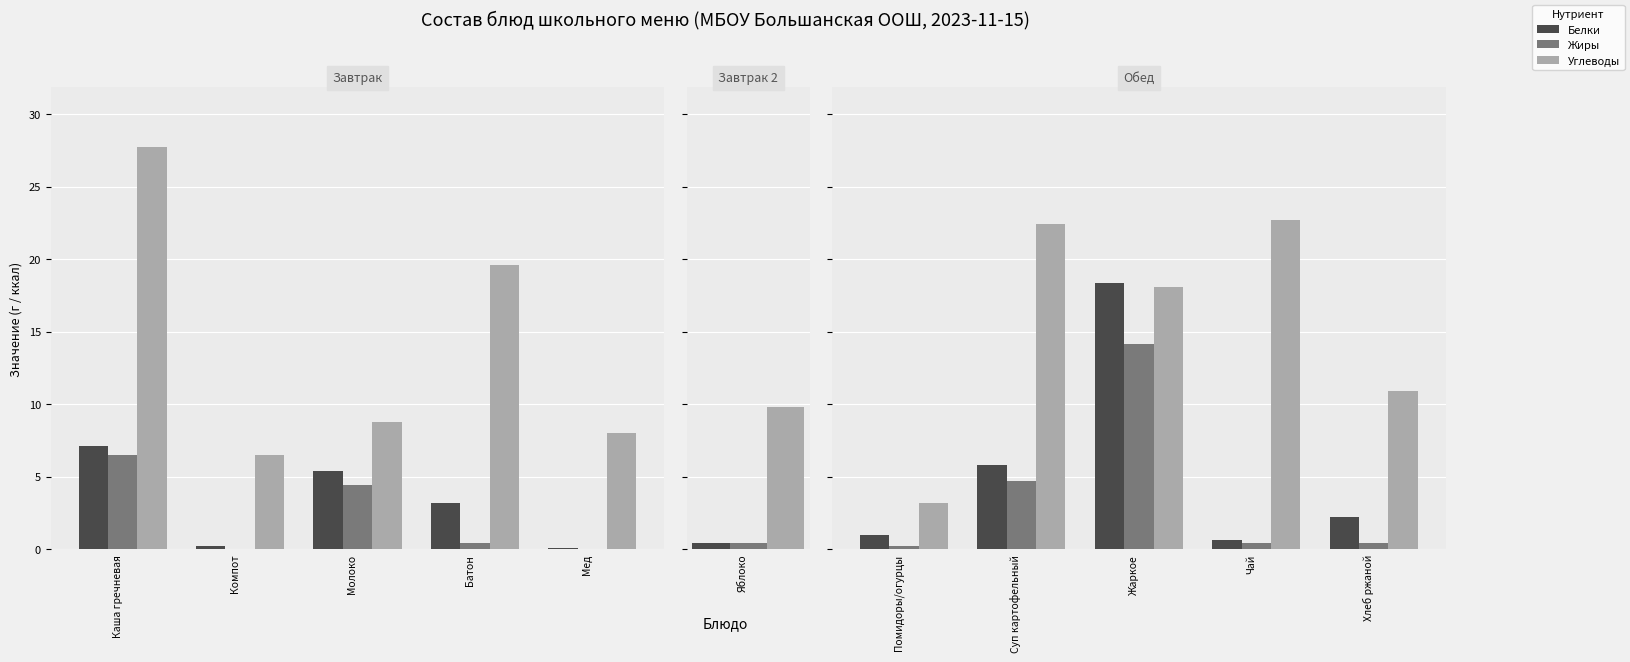

What is the label of the 4th bar from the left?

Чай